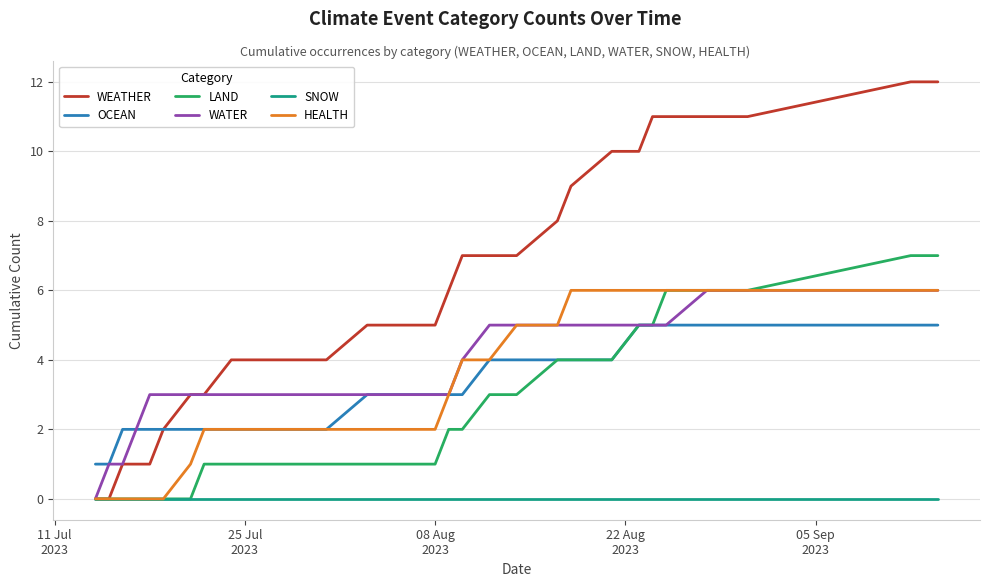

Which series has the widest spread of values?

WEATHER